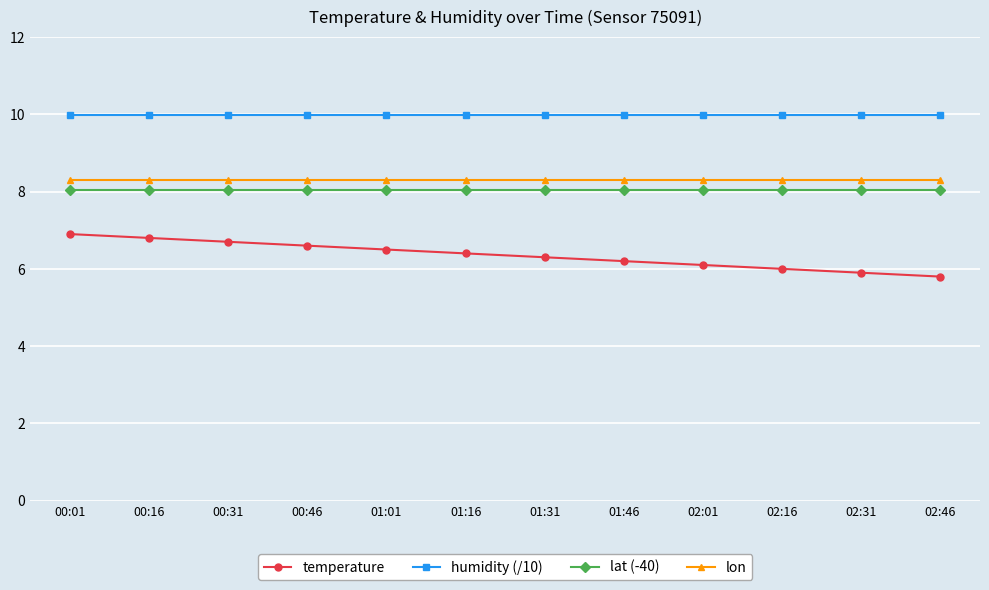

What is the total value across all series at 02:46?

32.1